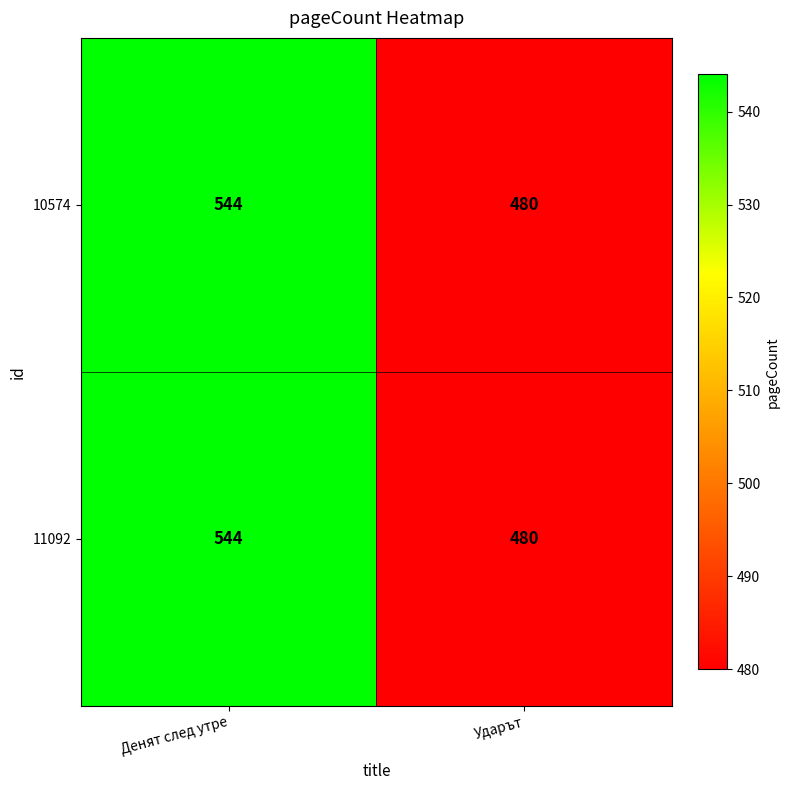

Count the number of data series in this chart.

2